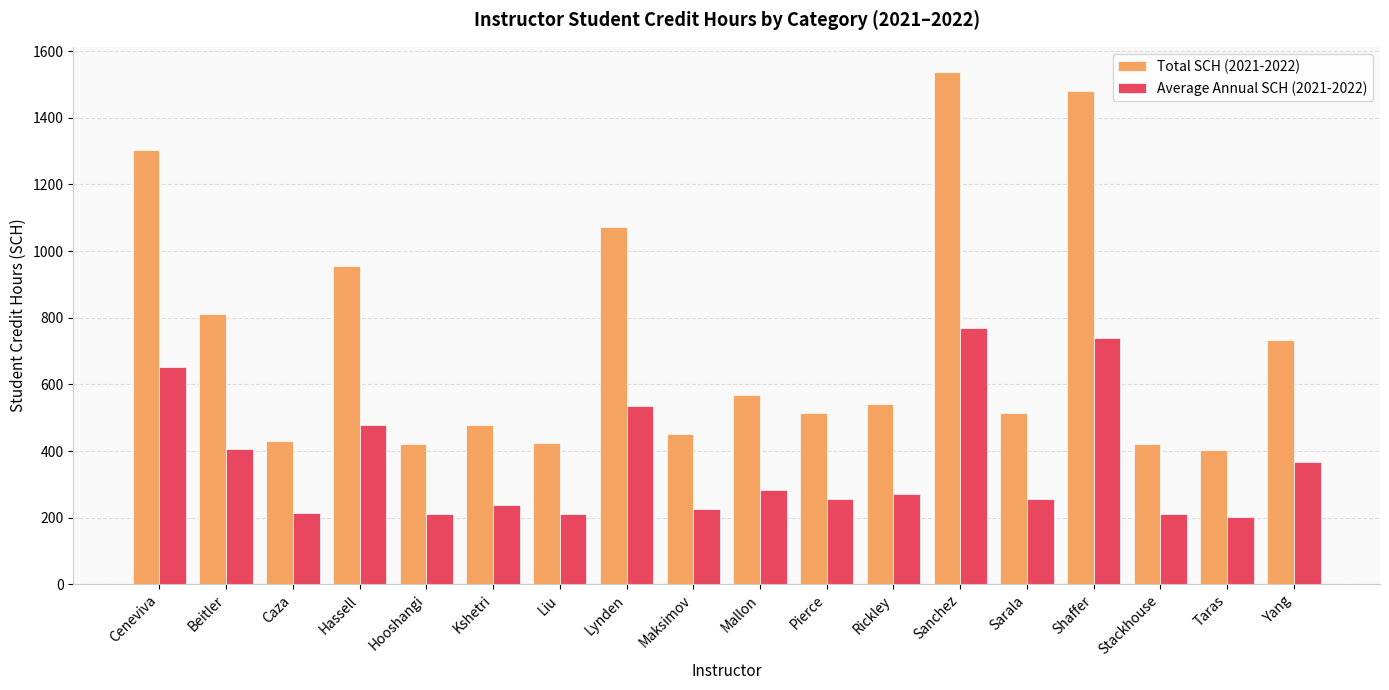

What is the sum of all Total SCH (2021-2022) values?

13041.0